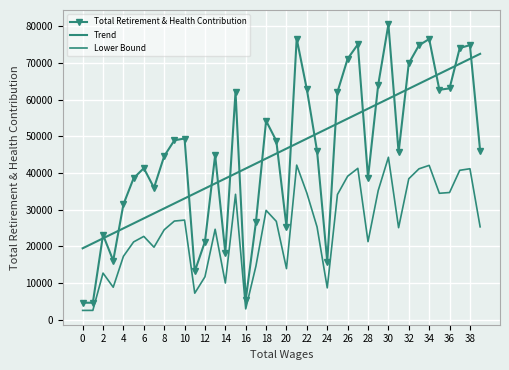

Reading right to left, list all the values displayed in this chart.

Total Retirement & Health Contribution: 46081.0	74890.0	74109.0	63100.0	62717.0	76558.0	74846.0	69923.0	45661.0	80572.0	64079.0	38736.0	75079.0	71170.0	62101.0	15821.0	46018.0	62802.0	76684.0	25367.0	48810.0	54252.0	26587.0	5402.0	62215.0	18239.0	44880.0	21314.0	13192.0	49430.0	48945.0	44618.0	35986.0	41345.0	38605.0	31466.0	16139.0	23139.0	4657.0	4644.0
Trend: 72517.6	71158.0	69798.3	68438.7	67079.0	65719.4	64359.7	63000.1	61640.4	60280.8	58921.1	57561.5	56201.8	54842.2	53482.5	52122.9	50763.2	49403.6	48043.9	46684.3	45324.7	43965.0	42605.4	41245.7	39886.1	38526.4	37166.8	35807.1	34447.5	33087.8	31728.2	30368.5	29008.9	27649.2	26289.6	24929.9	23570.3	22210.6	20851.0	19491.3
Lower Bound: 25344.6	41189.5	40760.0	34705.0	34494.4	42106.9	41165.3	38457.7	25113.6	44314.6	35243.5	21304.8	41293.5	39143.5	34155.6	8701.6	25309.9	34541.1	42176.2	13951.9	26845.5	29838.6	14622.9	2971.1	34218.2	10031.5	24684.0	11722.7	7255.6	27186.5	26919.8	24539.9	19792.3	22739.8	21232.8	17306.3	8876.5	12726.5	2561.4	2554.2